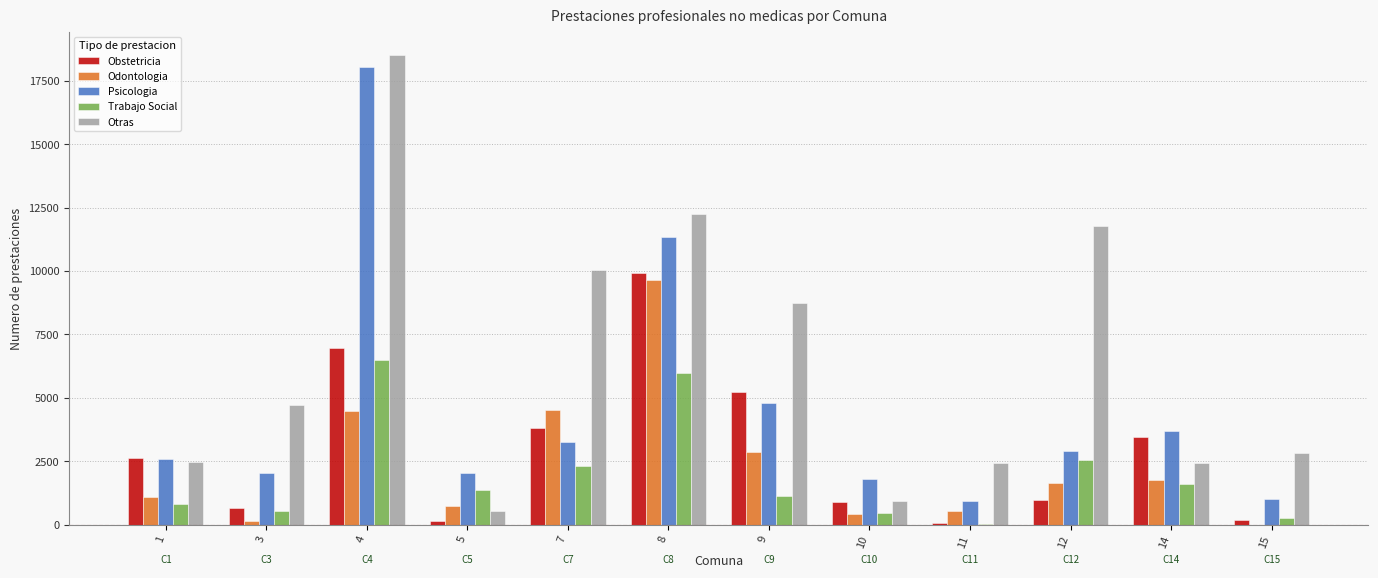

How many categories are shown in the chart?

12